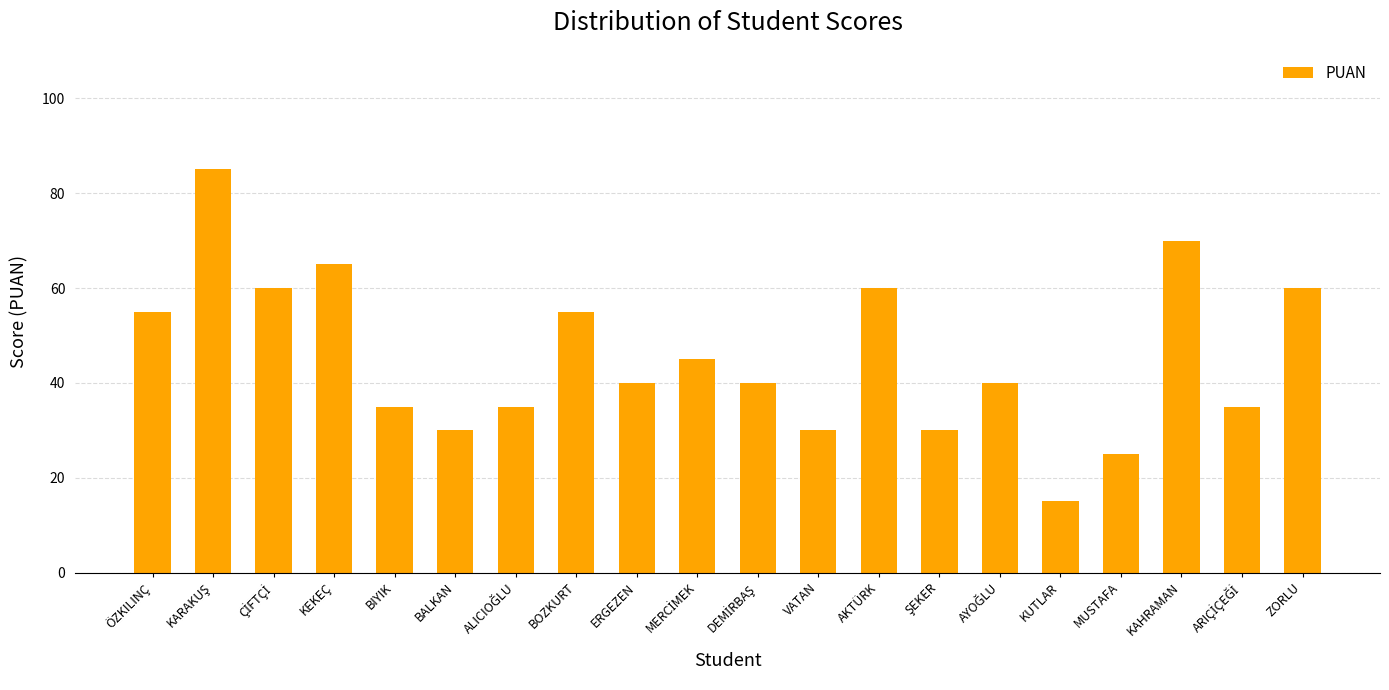

Reading left to right, what are all the values shown in this chart?

55	85	60	65	35	30	35	55	40	45	40	30	60	30	40	15	25	70	35	60